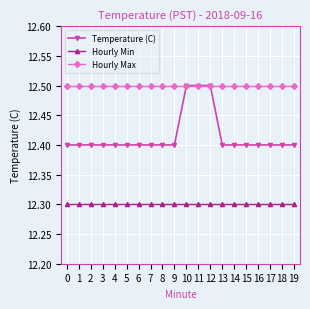

What is the sum of the Hourly Max values at 19 and 10?

25.0